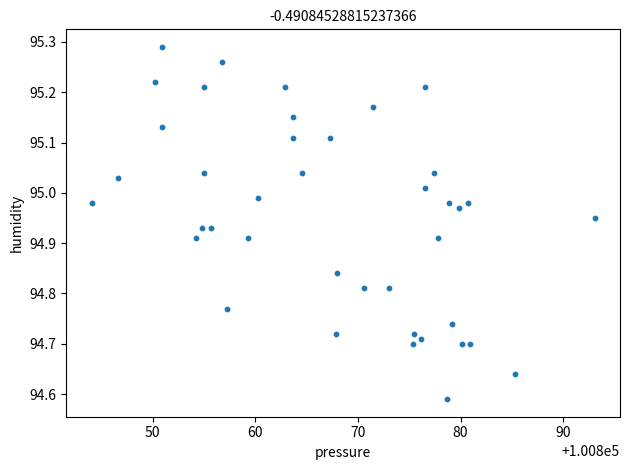

What is the range of Y values (max minus min)?

0.7